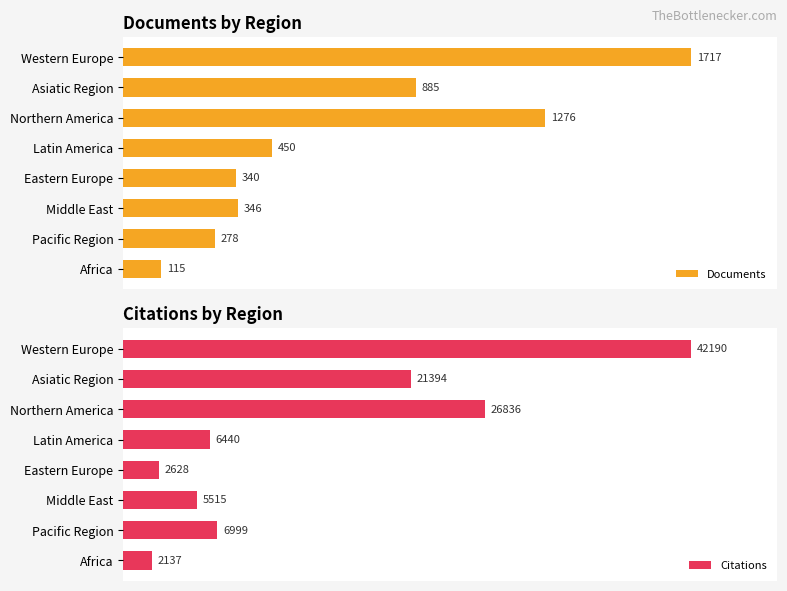

List the labels in order of Documents value, smallest first.

Africa, Pacific Region, Eastern Europe, Middle East, Latin America, Asiatic Region, Northern America, Western Europe